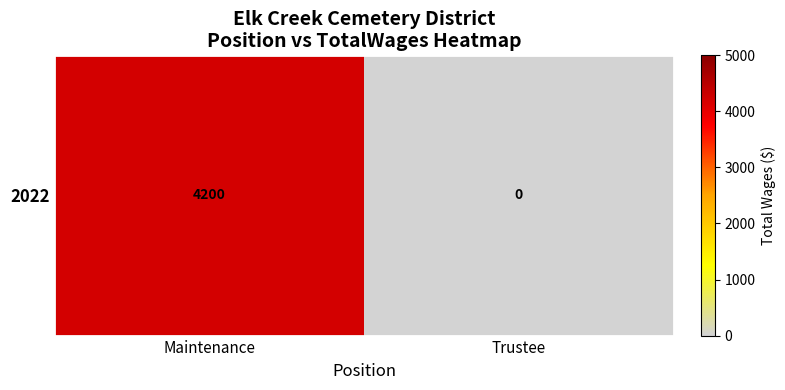

How many positive values are there?

1